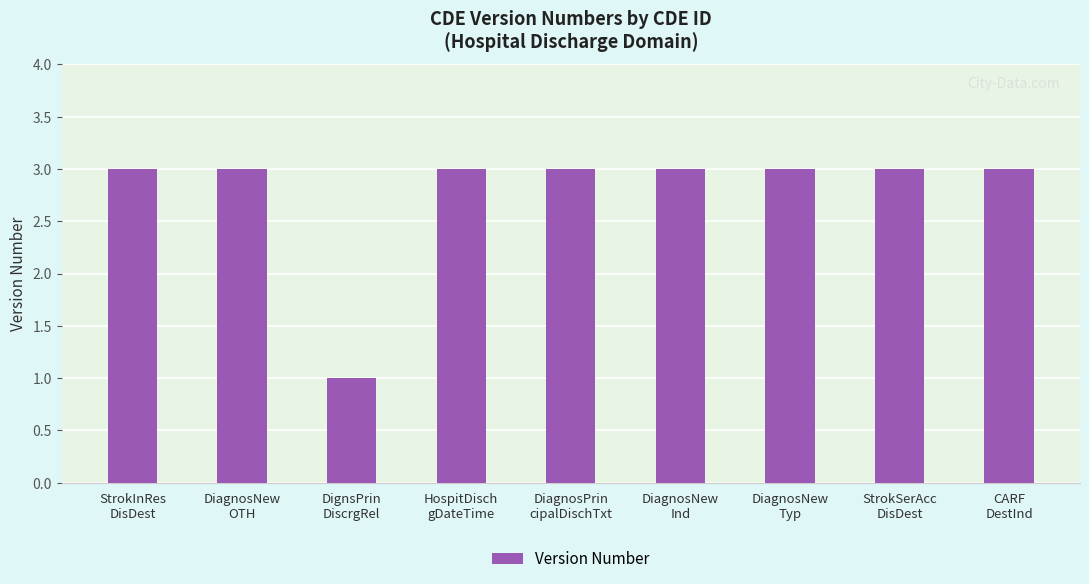

What is the maximum value shown in the chart?

3